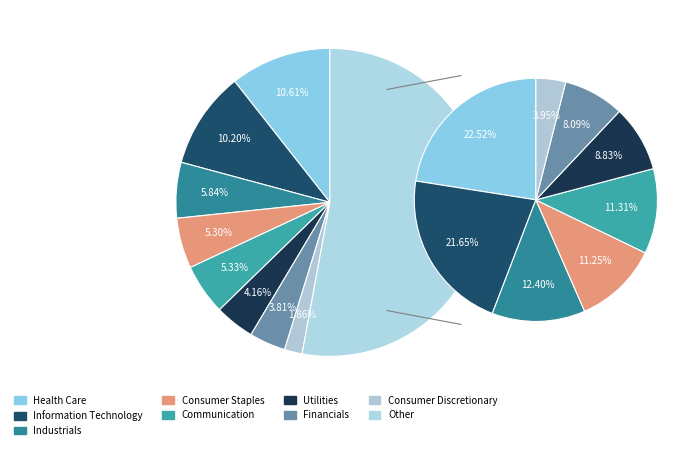

Rank the categories by value from lowest to highest.

Consumer Discretionary, Financials, Utilities, Consumer Staples, Communication, Industrials, Information Technology, Health Care, Other